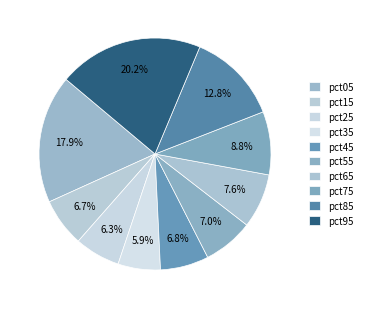

Do pct15 and pct35 together represent more than half of the pie?

No